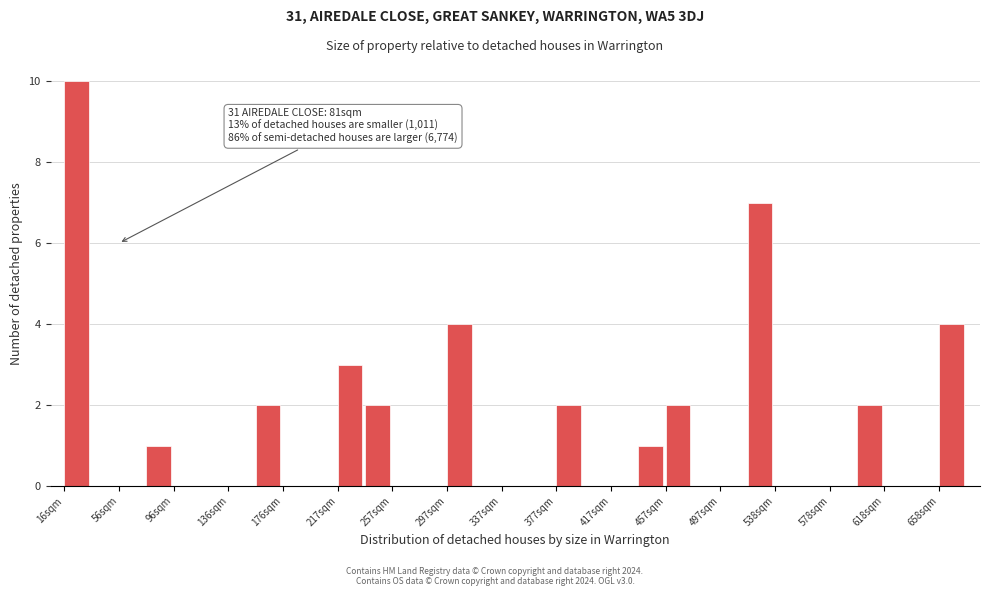

Which range on the x-axis has the tallest bar?

15 to 35